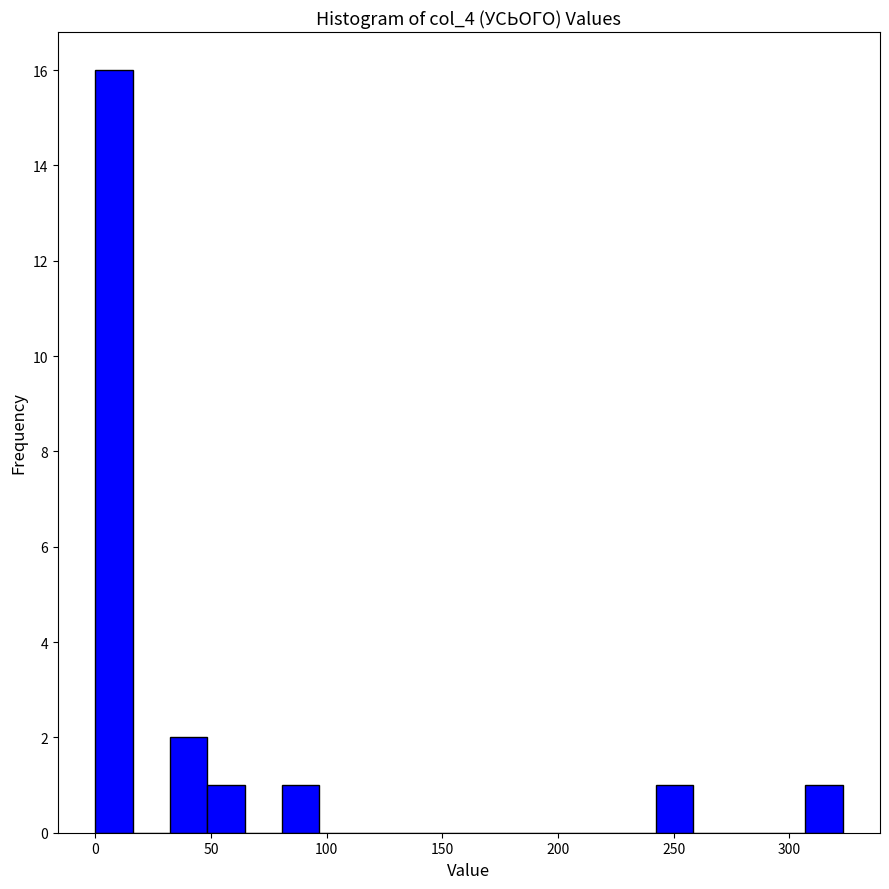

Read against the x-axis, roughly where is the centre of the tallest bar?

10